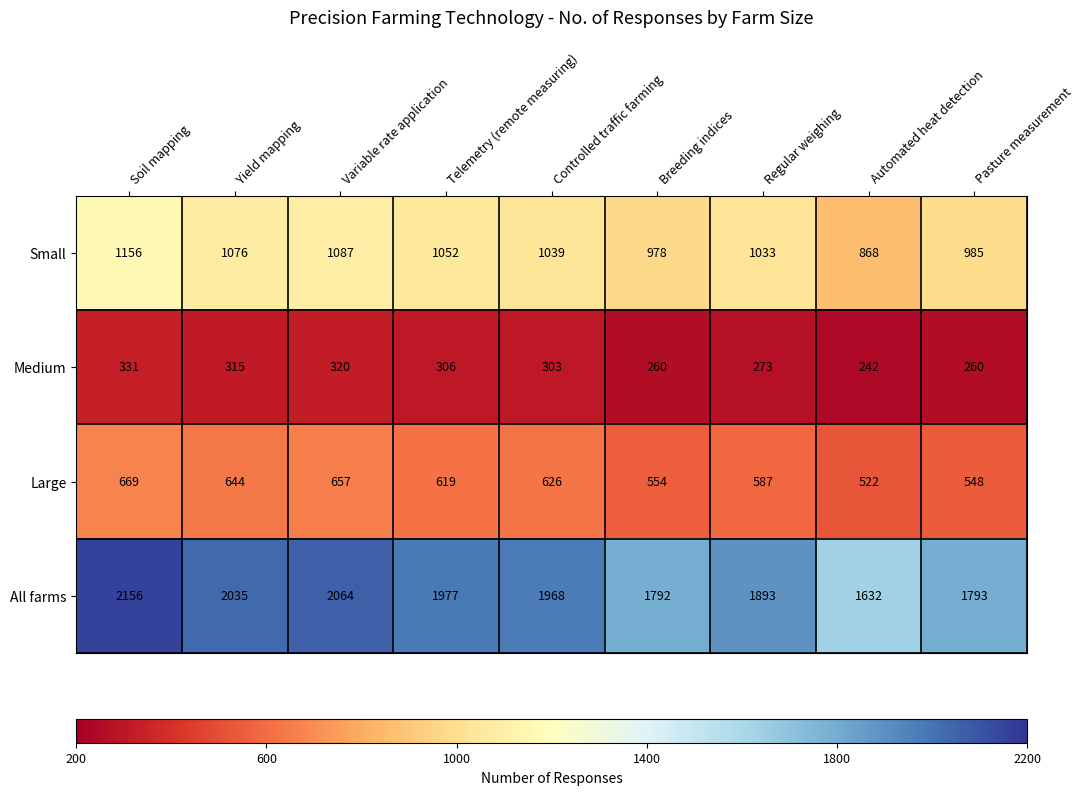

What is the minimum value shown in the chart?

242